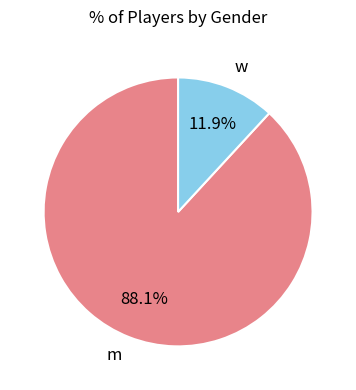

What is the majority slice?

m